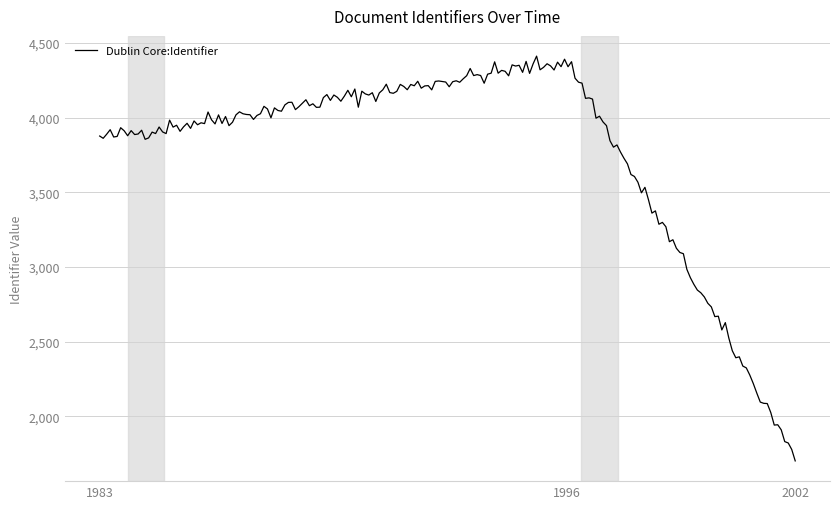

What is the smallest value displayed?

1700.7